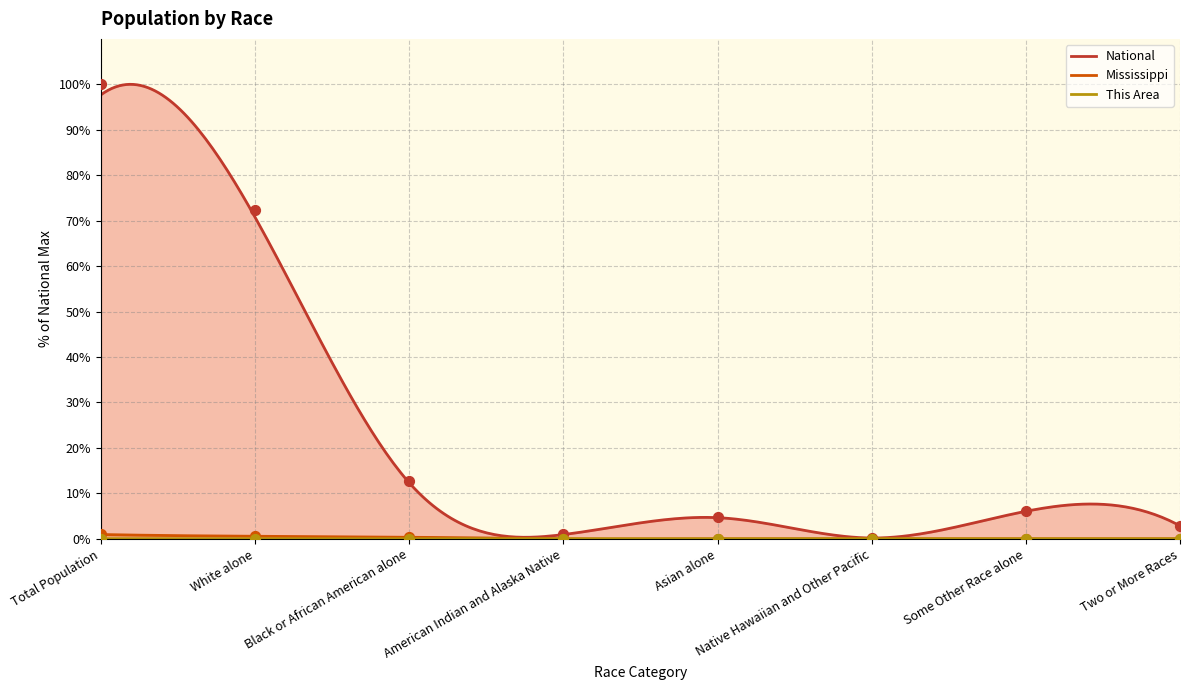

At which category is the sum across all series the highest?

Total Population